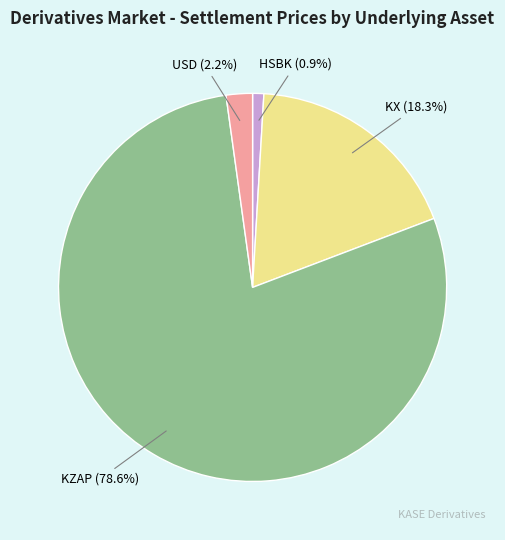

Do KZAP and HSBK together represent more than half of the pie?

Yes